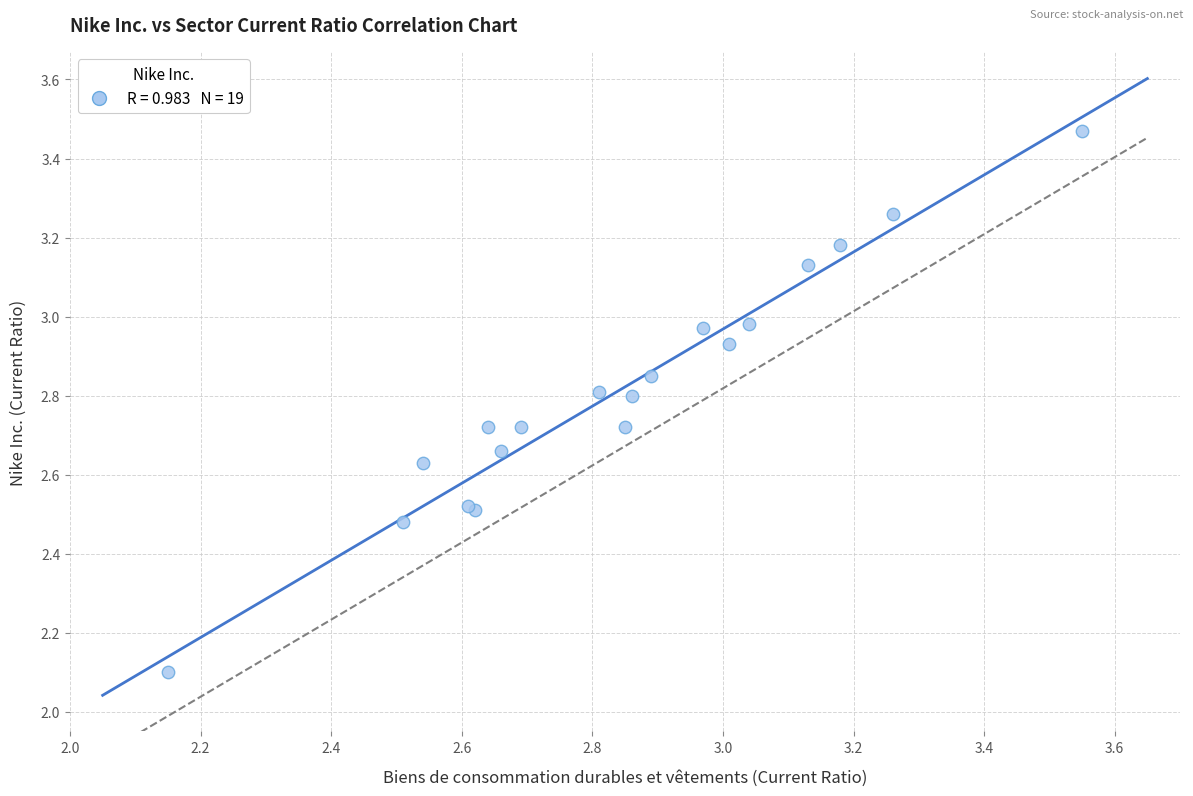

What Y value in the scatter plot is closest to 2?

2.1